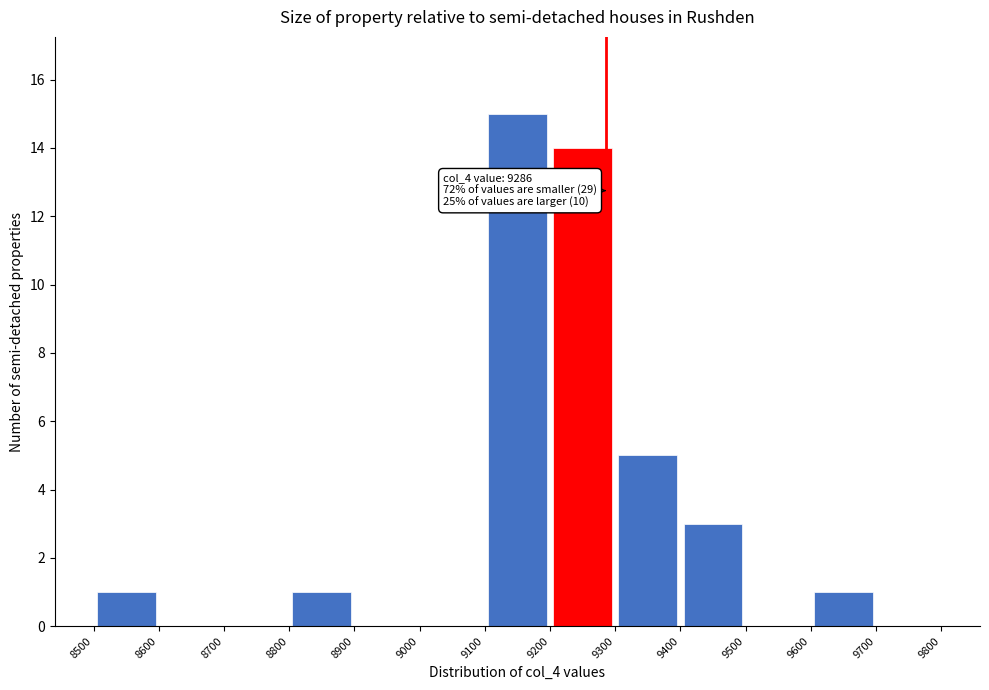

Over which range of the x-axis is the bar tallest?

9100 to 9200